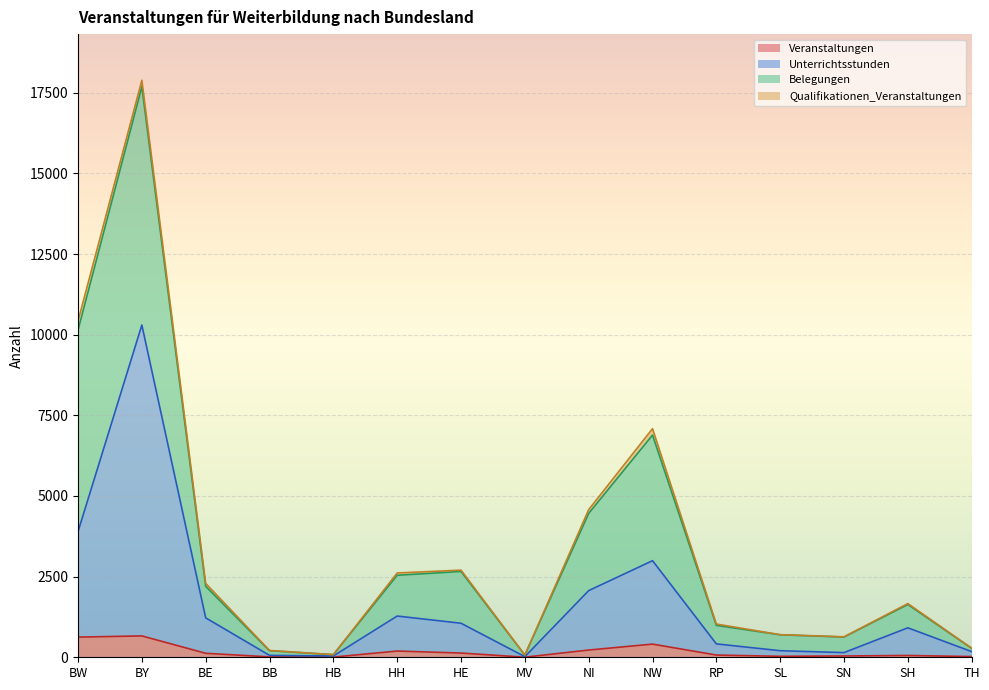

At which category is the sum across all series the highest?

BY